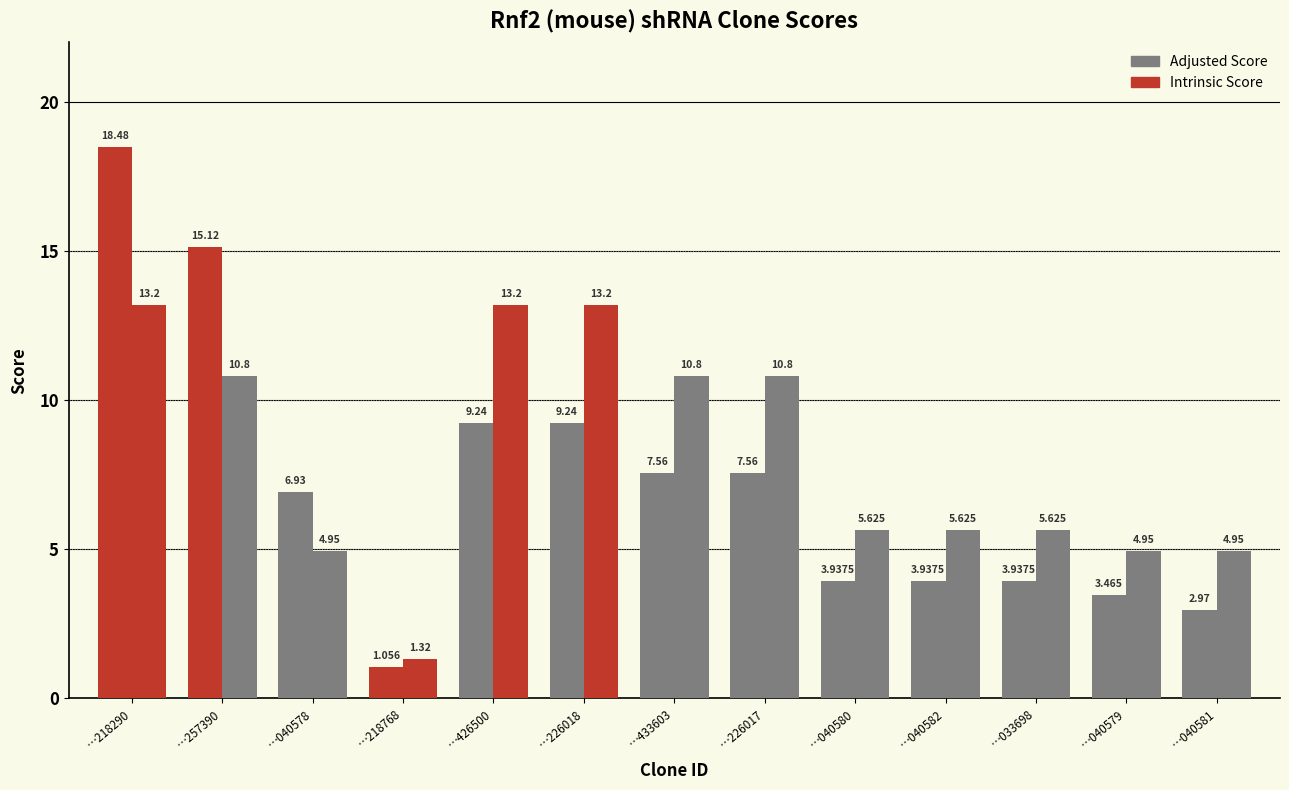

Is the value of Adjusted Score at …226018 greater than the value of Intrinsic Score at …040579?

Yes